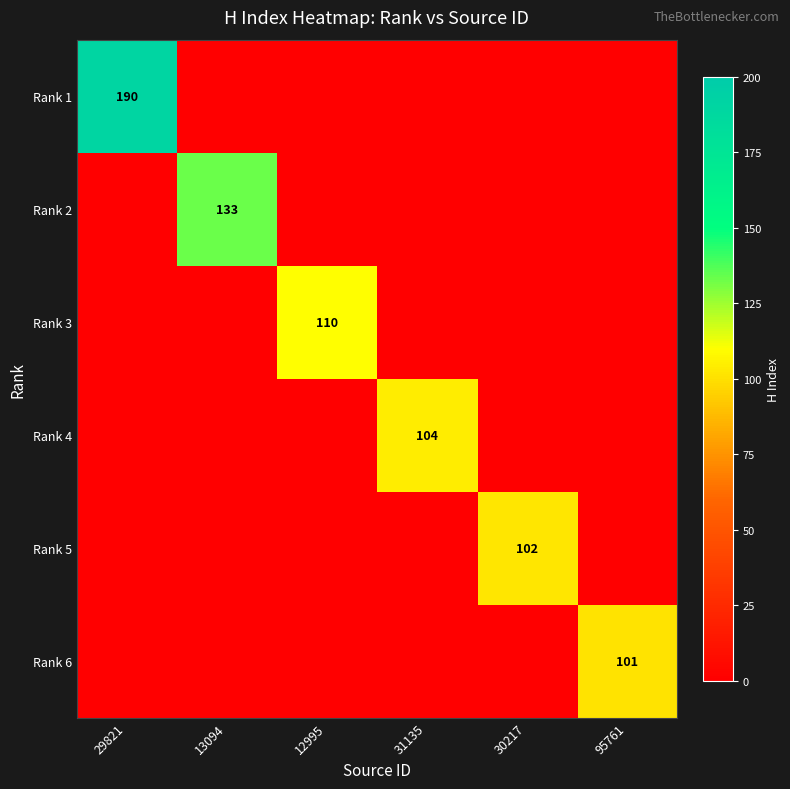

True or false: Rank 3 has a value of 154 at 12995.

False